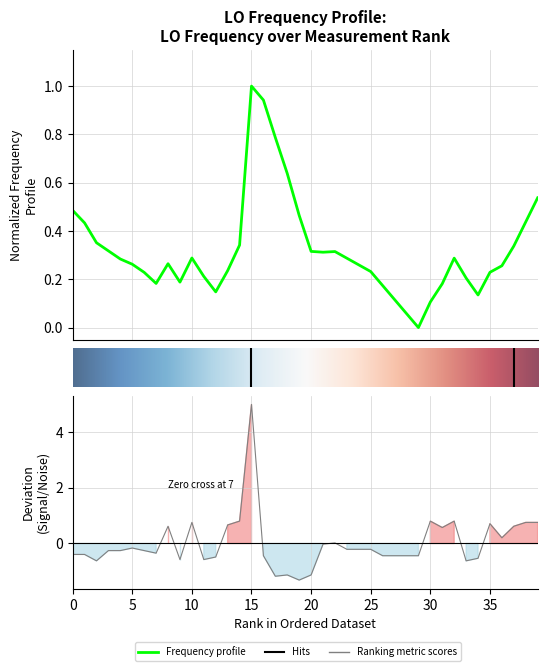

What is the sum of the values at 13 and 20?

-0.5